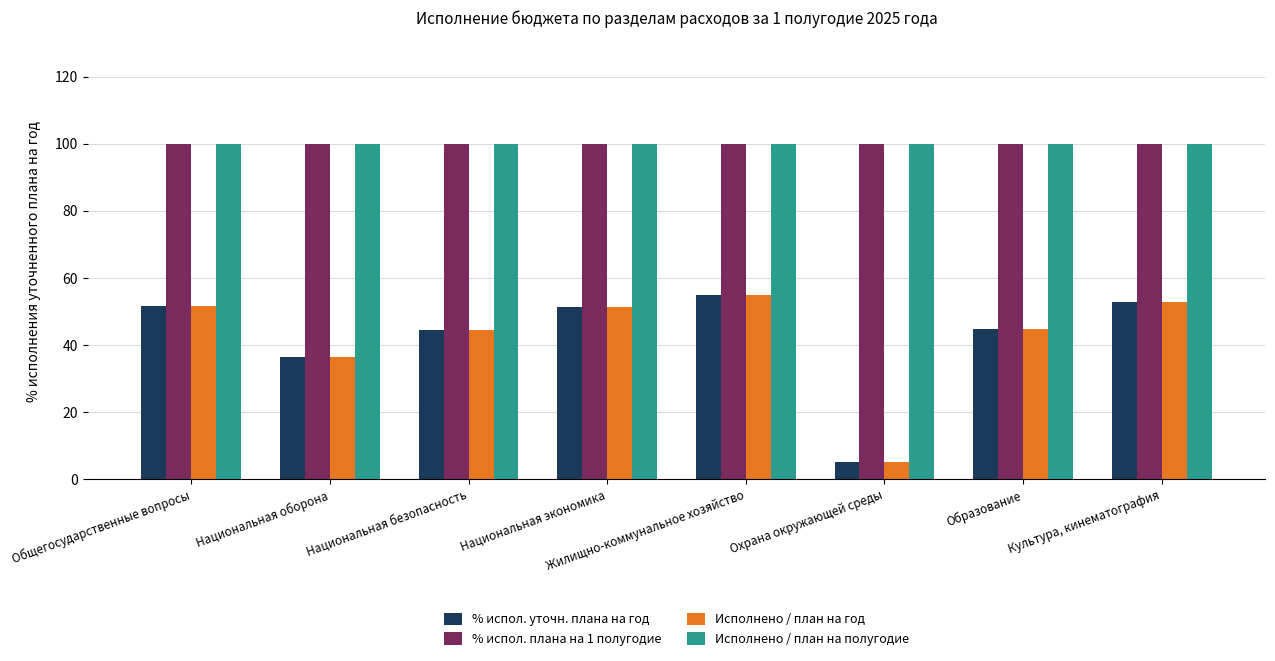

At how many categories does at least one series exceed 12?

8